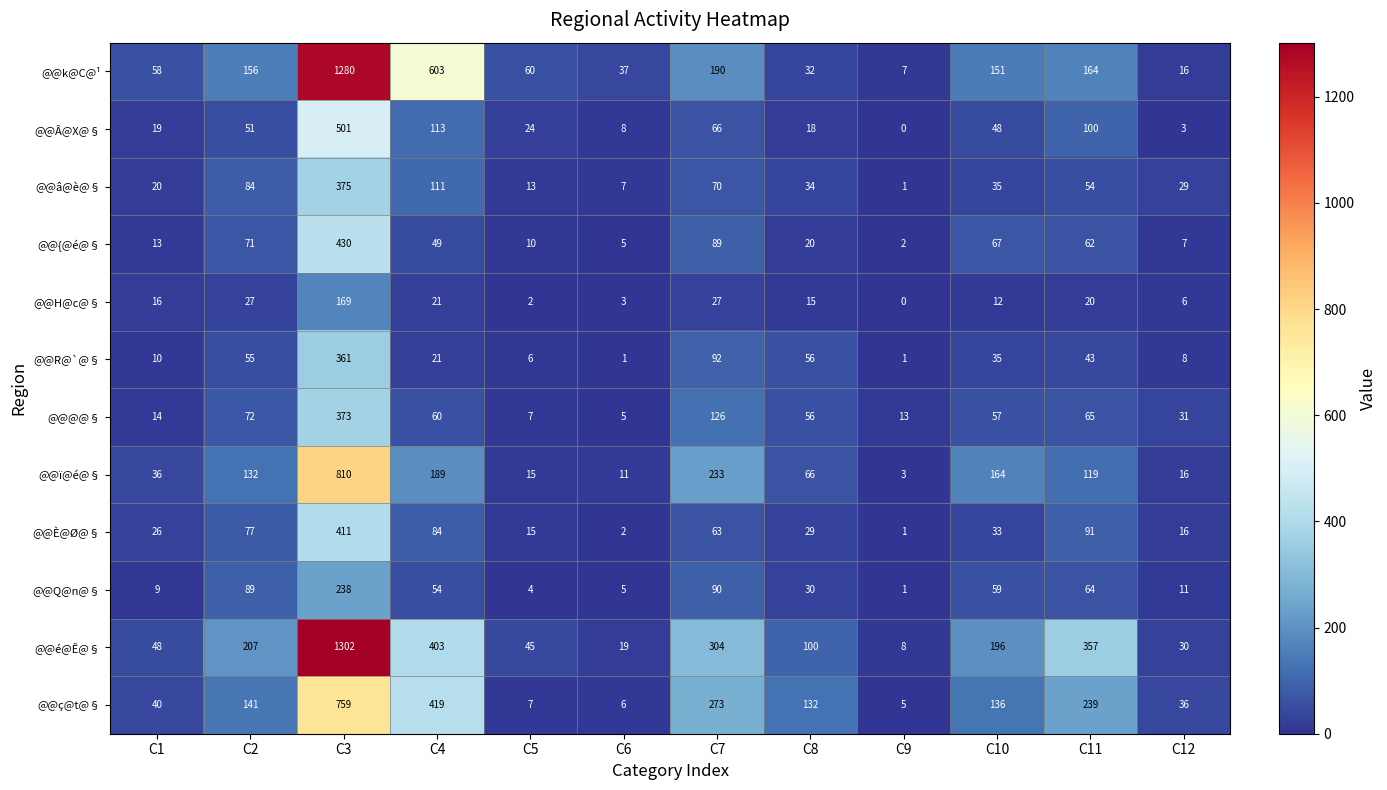

True or false: @@H@c@§ has a value of 3 at C6.

True